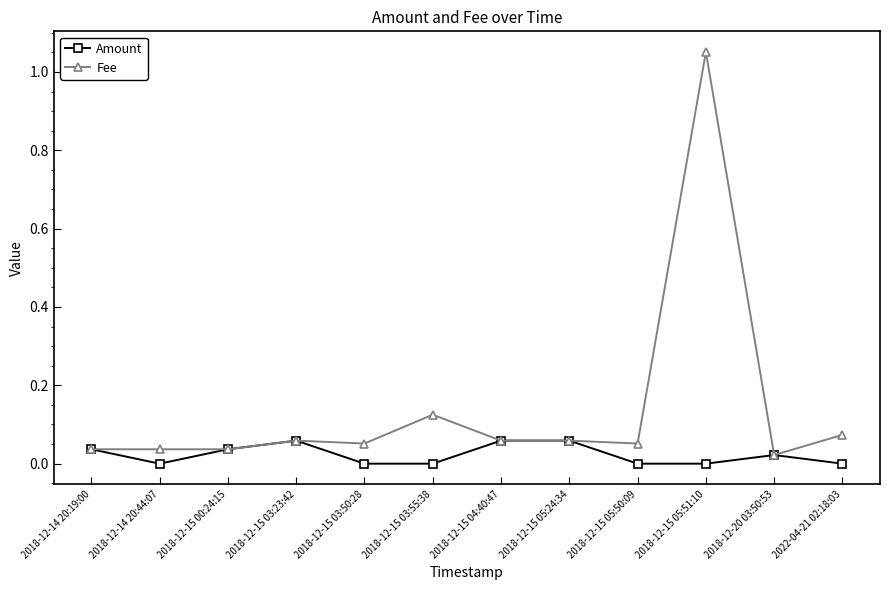

What is the label of the 7th point from the left?

2018-12-15 04:40:47